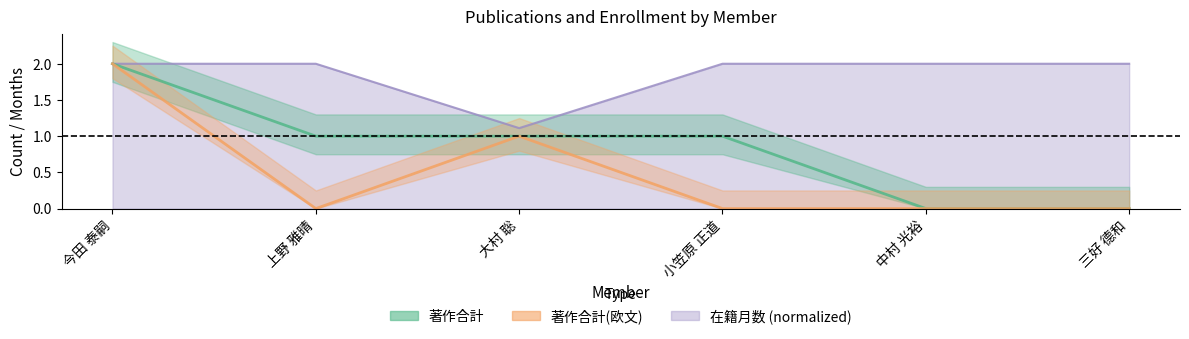

Which label corresponds to the largest value in the chart?

今田 泰嗣